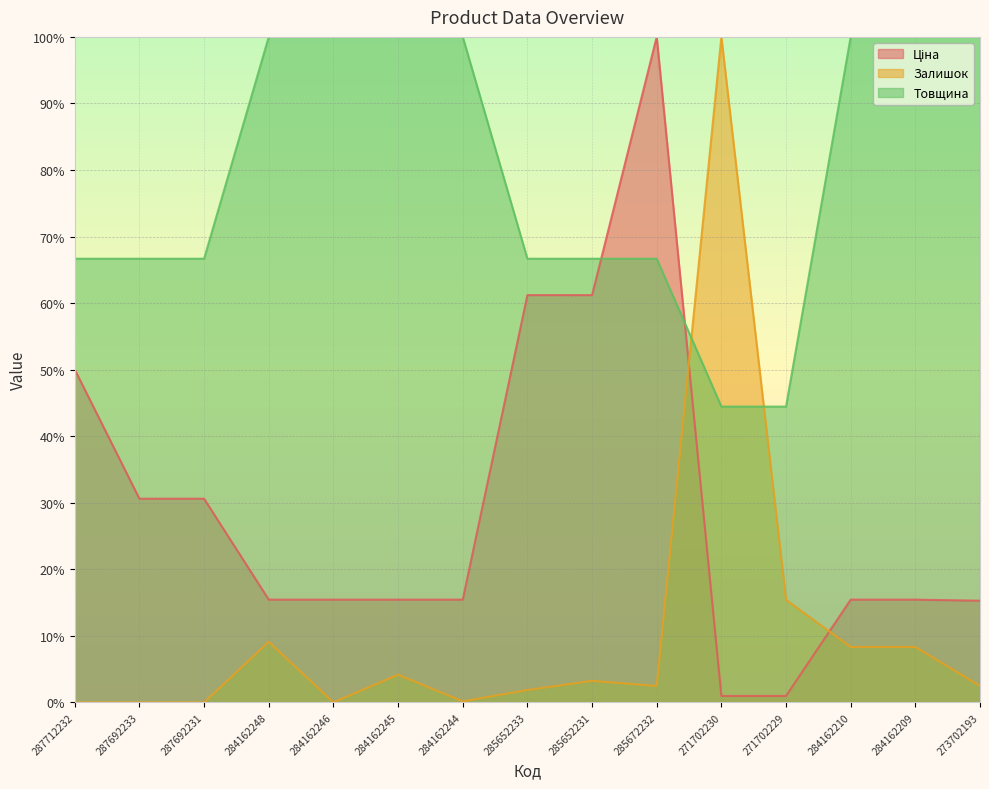

List the labels in order of Товщина value, largest first.

284162248, 284162246, 284162245, 284162244, 284162210, 284162209, 273702193, 287712232, 287692233, 287692231, 285652233, 285652231, 285672232, 271702230, 271702229